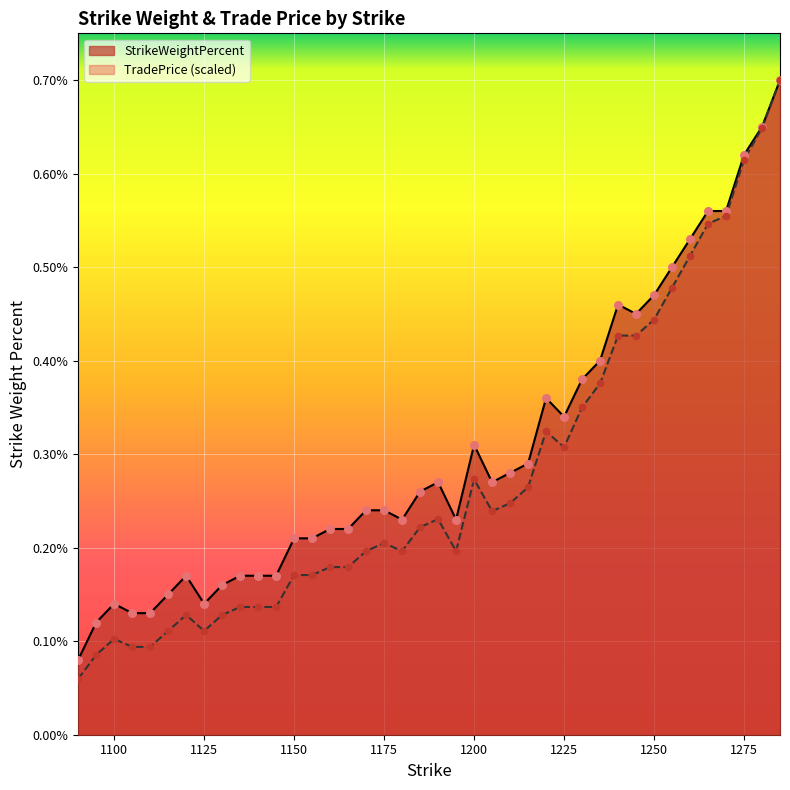

Which series has the largest total across all categories?

StrikeWeightPercent